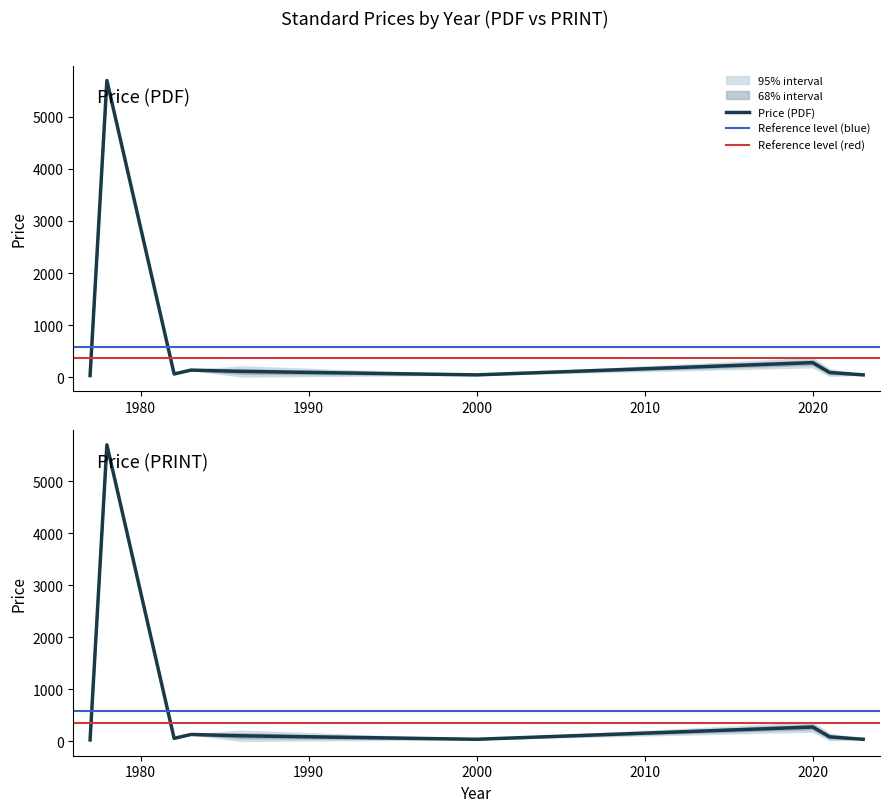

How many interior local peaks does the Price (PDF) series have?

3